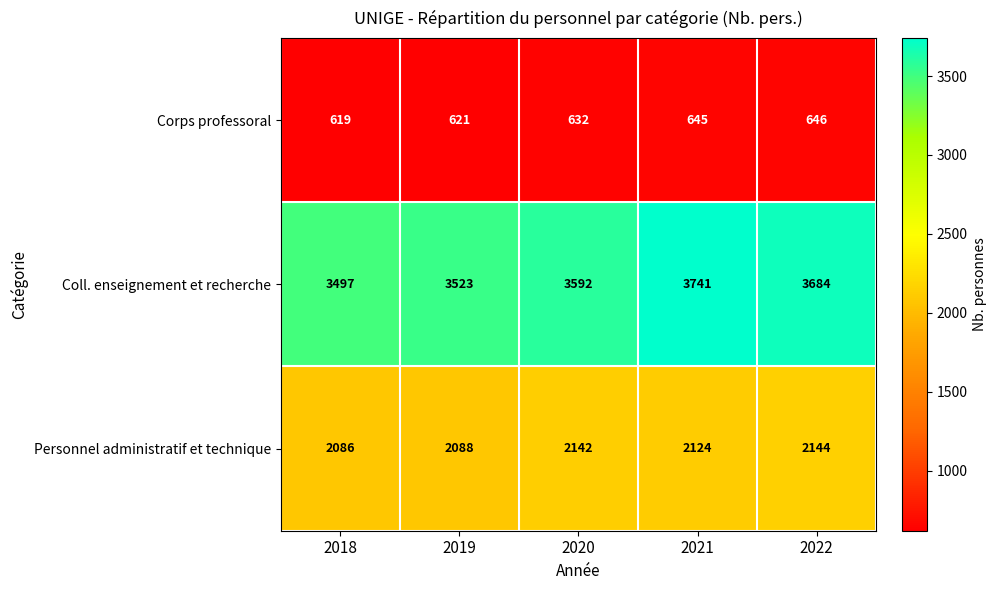

The Corps professoral series shows 645 at 2021. True or false?

True